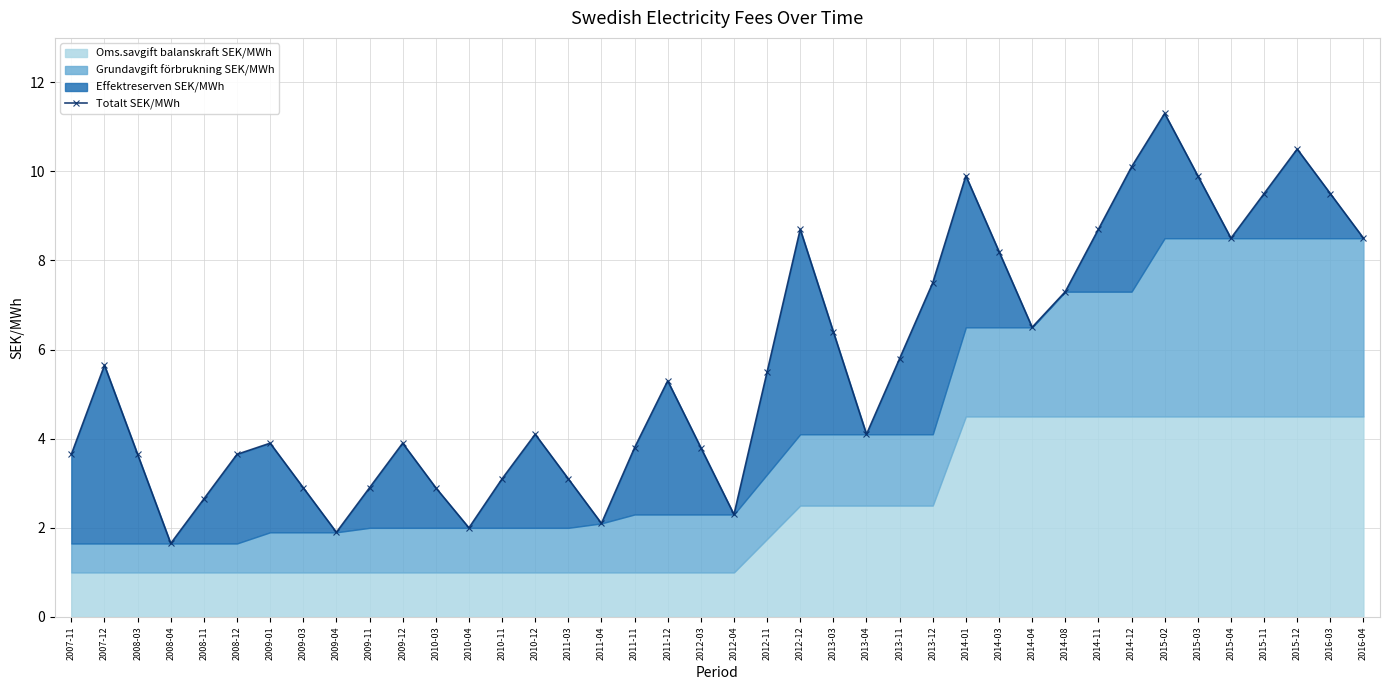

Rank the categories by value from lowest to highest.

2008-04, 2009-04, 2010-04, 2011-04, 2012-04, 2008-11, 2009-03, 2009-11, 2010-03, 2010-11, 2011-03, 2007-11, 2008-03, 2008-12, 2011-11, 2012-03, 2009-01, 2009-12, 2010-12, 2013-04, 2011-12, 2012-11, 2007-12, 2013-11, 2013-03, 2014-04, 2014-08, 2013-12, 2014-03, 2015-04, 2016-04, 2012-12, 2014-11, 2015-11, 2016-03, 2014-01, 2015-03, 2014-12, 2015-12, 2015-02